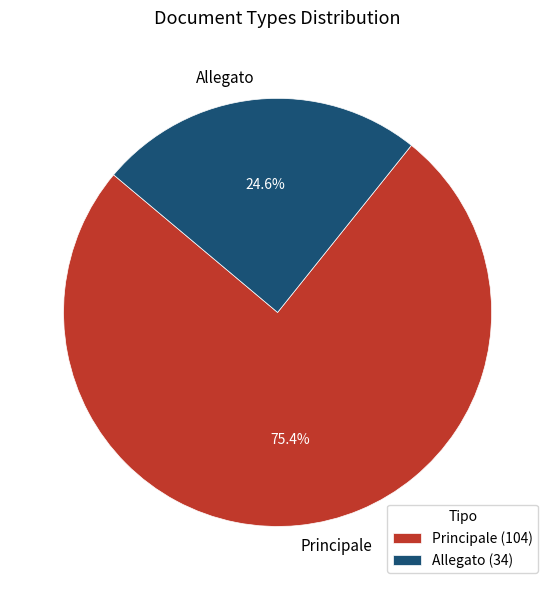

To the nearest percent, what is the difference between the largest and smallest slice percentages?

51%